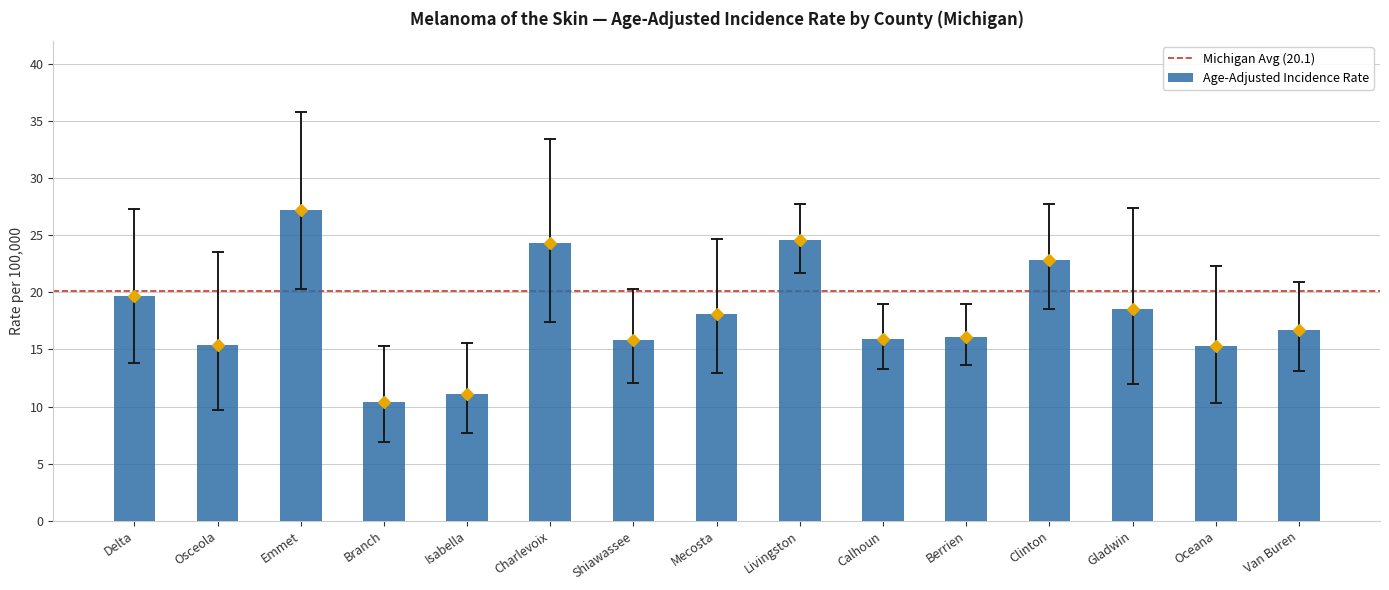

True or false: the data shows 27.2 at Emmet.

True